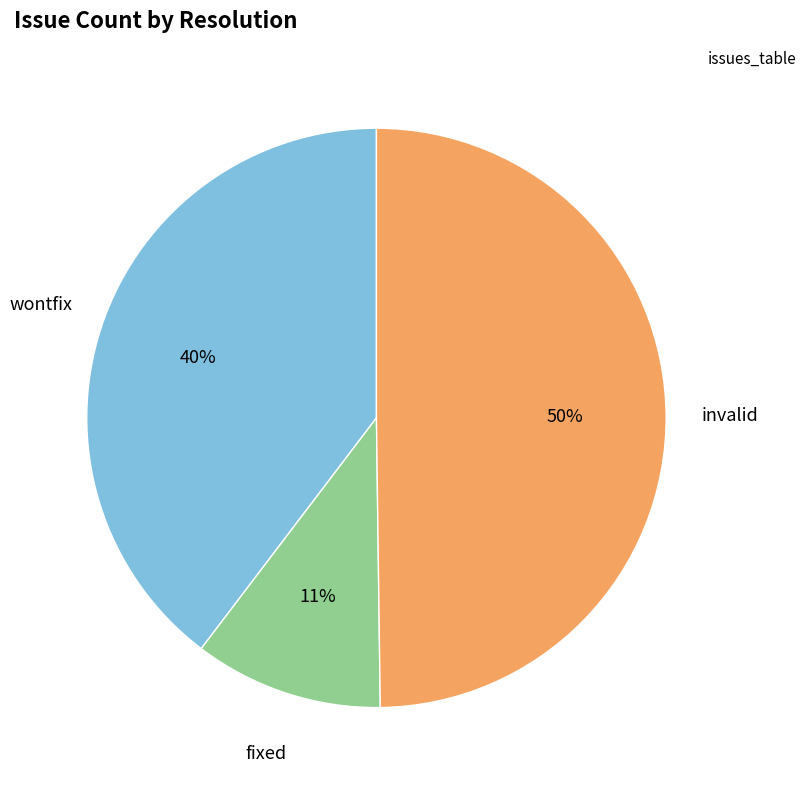

What percentage is the wontfix slice, to the nearest percent?

40%